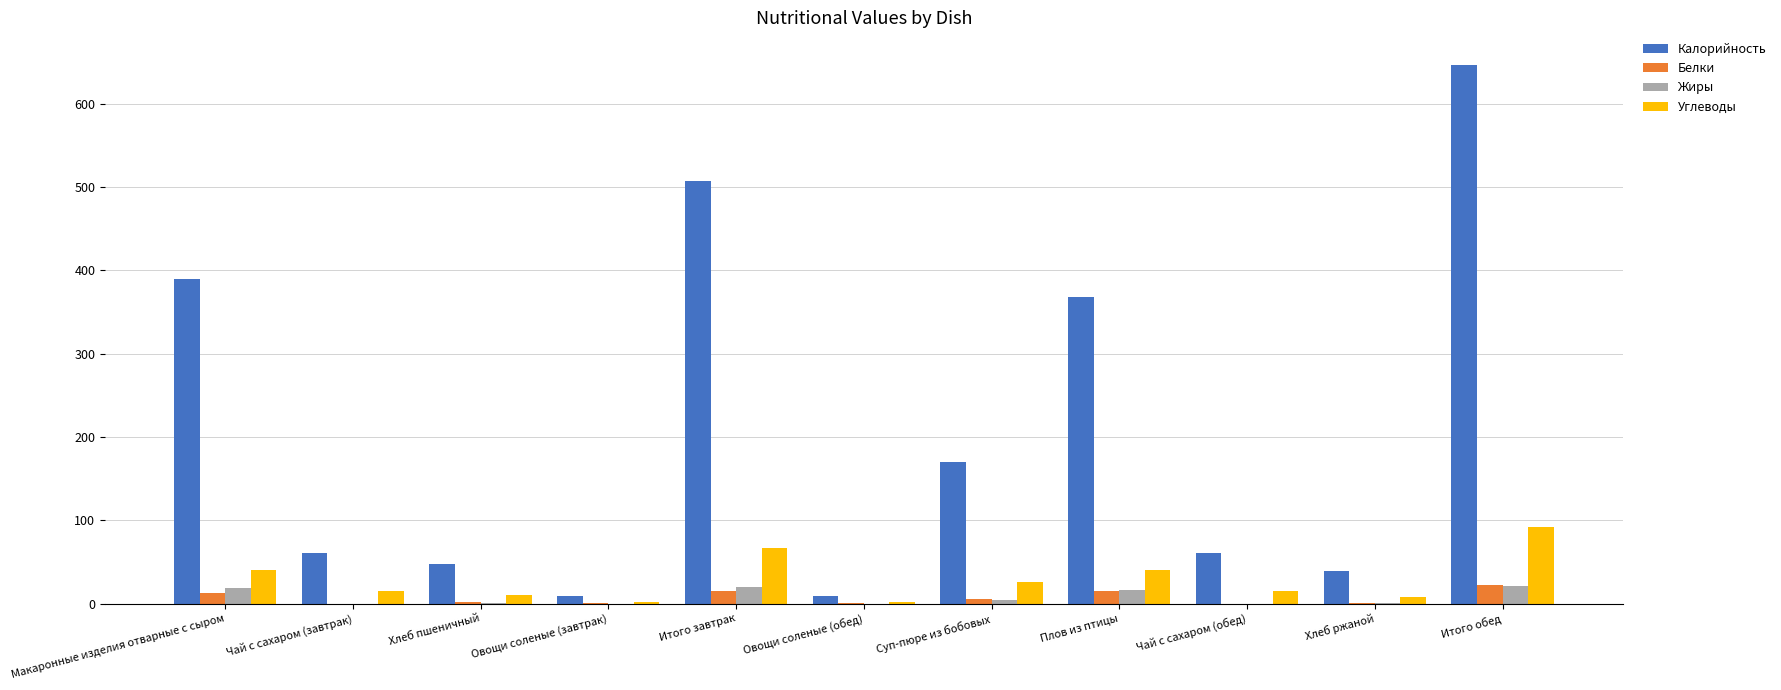

Is it true that Жиры equals 0.0 at Овощи соленые (обед)?

True